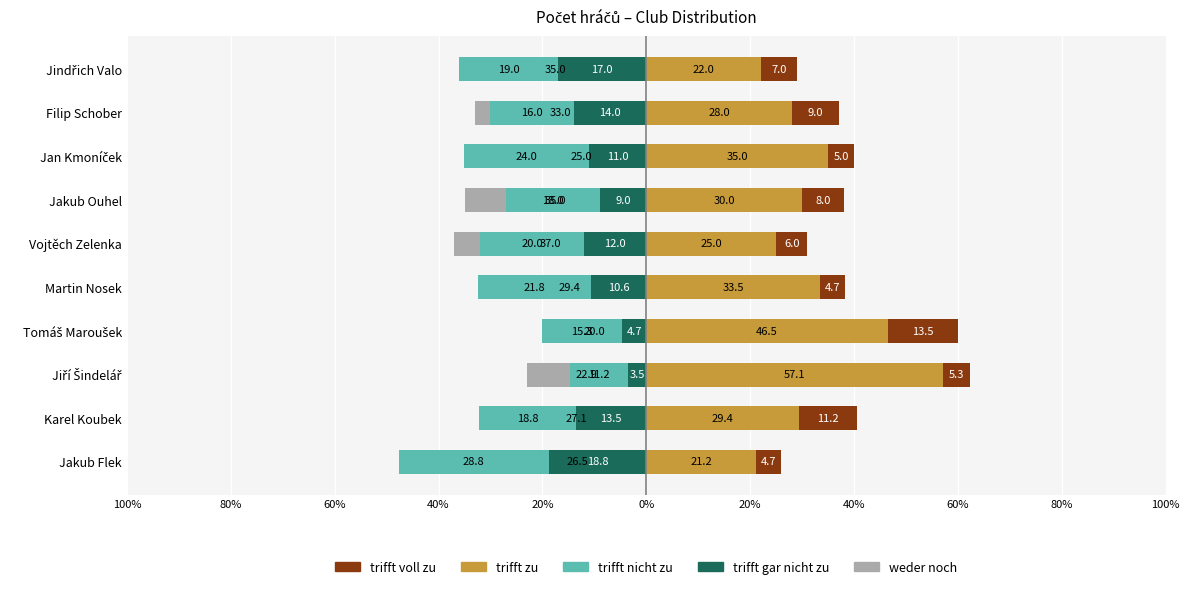

Between Martin Nosek and Jiří Šindelář, which is larger?

Jiří Šindelář